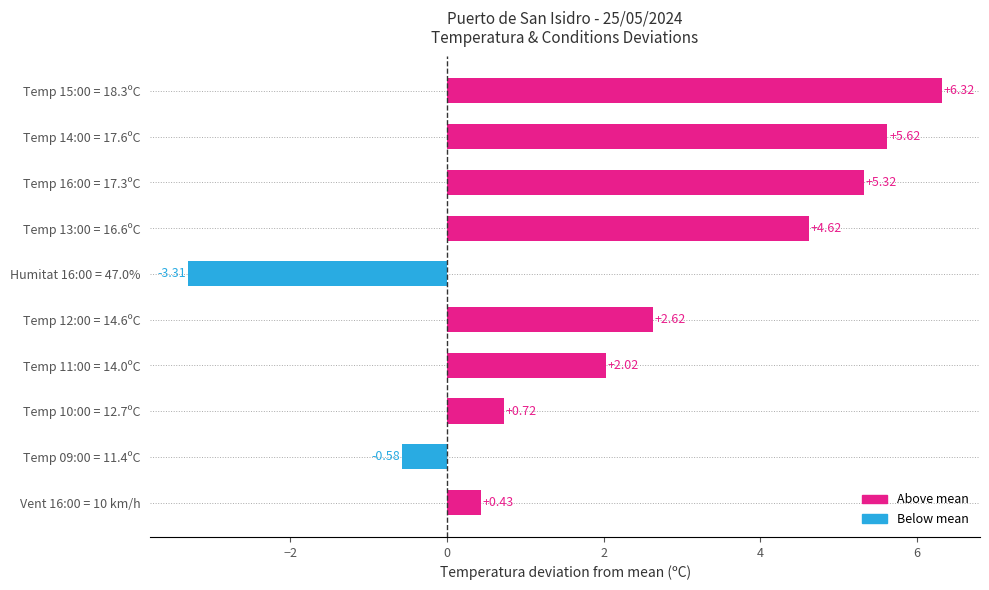

Are the bars horizontal?

Yes